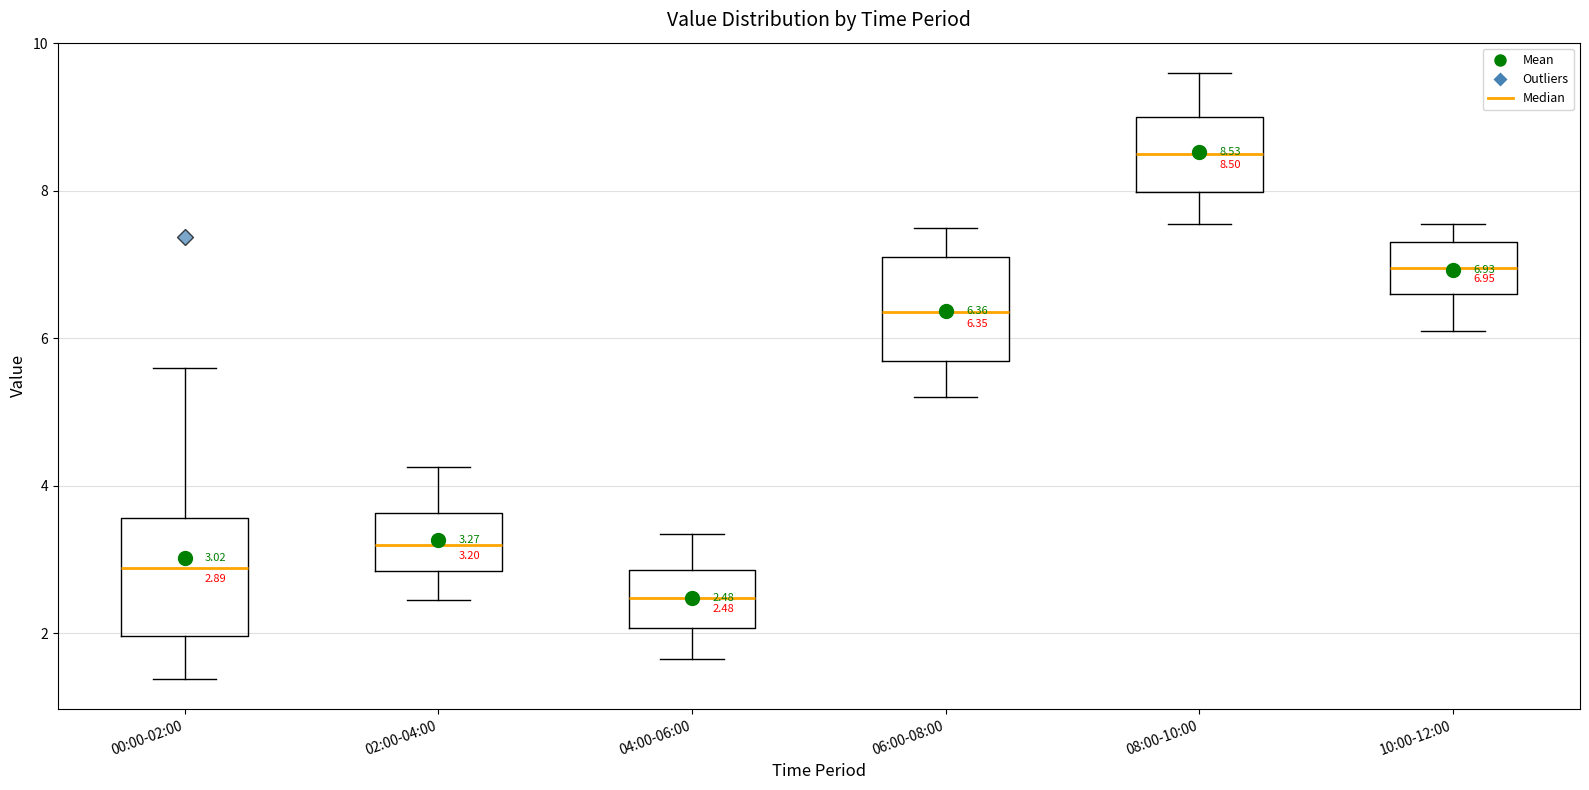

Which box has the highest median line?

08:00-10:00